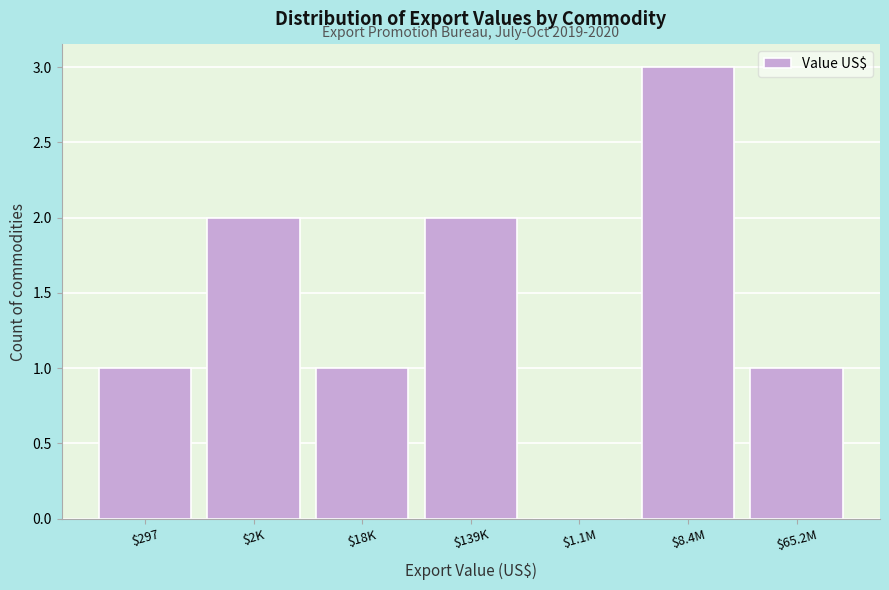

The value at $1.1M is 0. True or false?

True